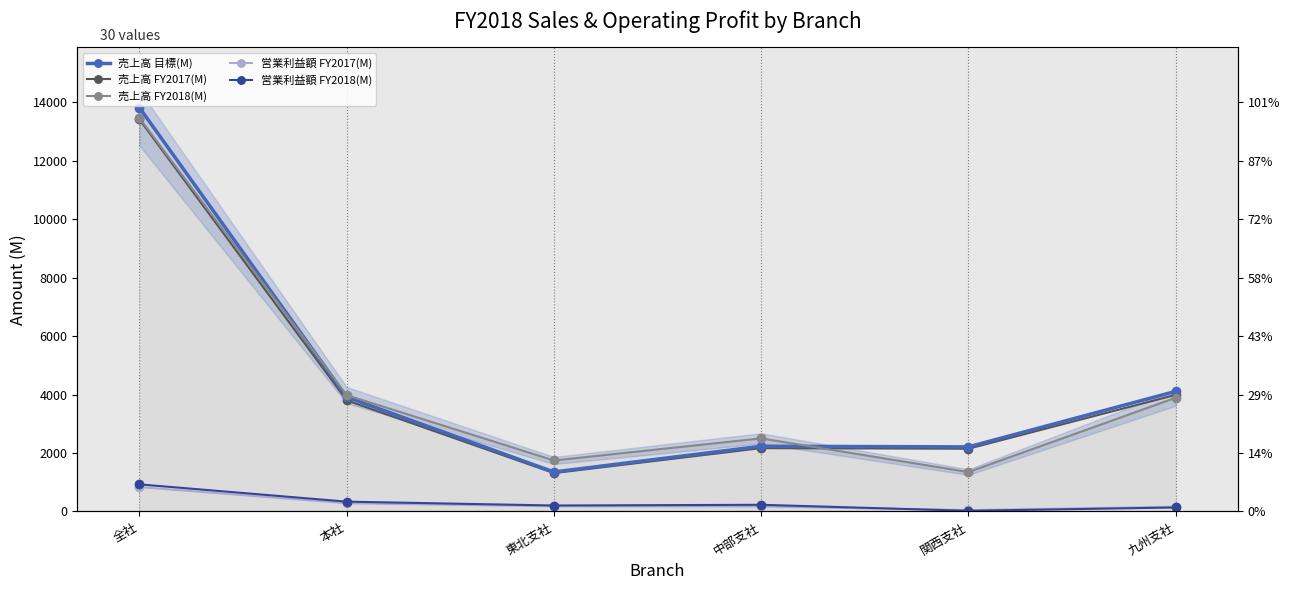

Between 関西支社 and 九州支社, which series saw the biggest shift?

売上高 FY2018(M)